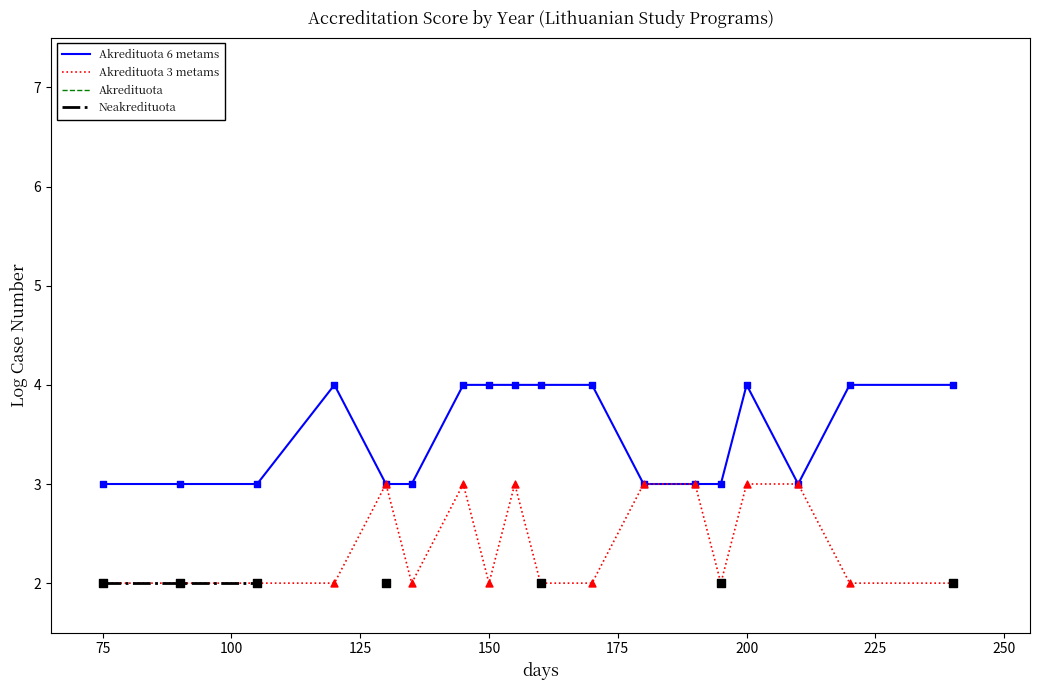

What are all the series names shown in the legend?

Akredituota 6 metams, Akredituota 3 metams, Akredituota, Neakredituota